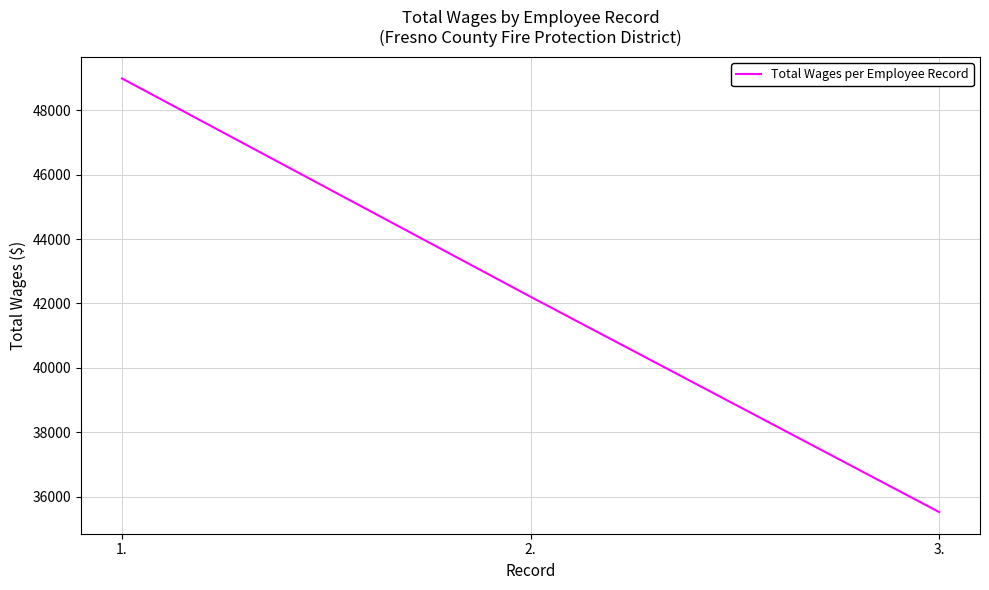

Reading left to right, list all the values displayed in this chart.

1.=48985	2.=42209	3.=35527